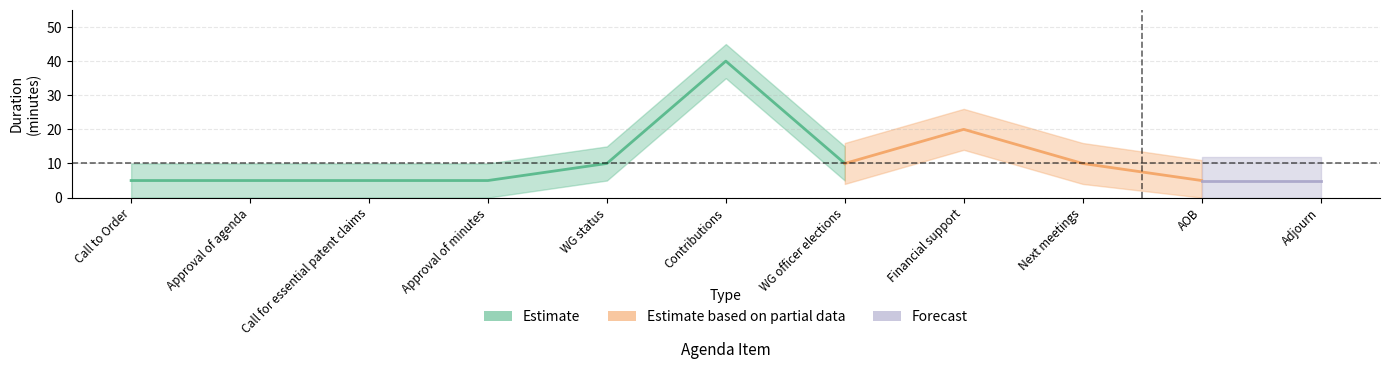

At which category does the data reach its first local valley?

WG officer elections